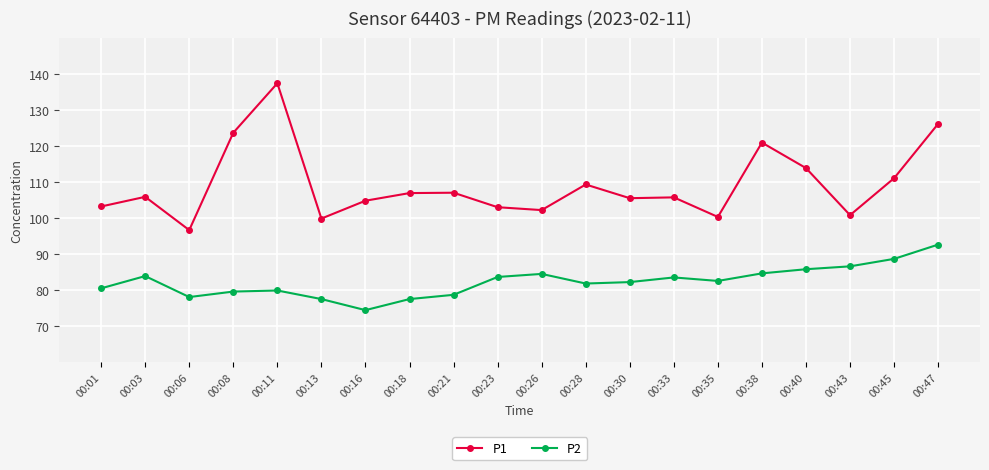

At which category does P2 reach its first local peak?

00:03